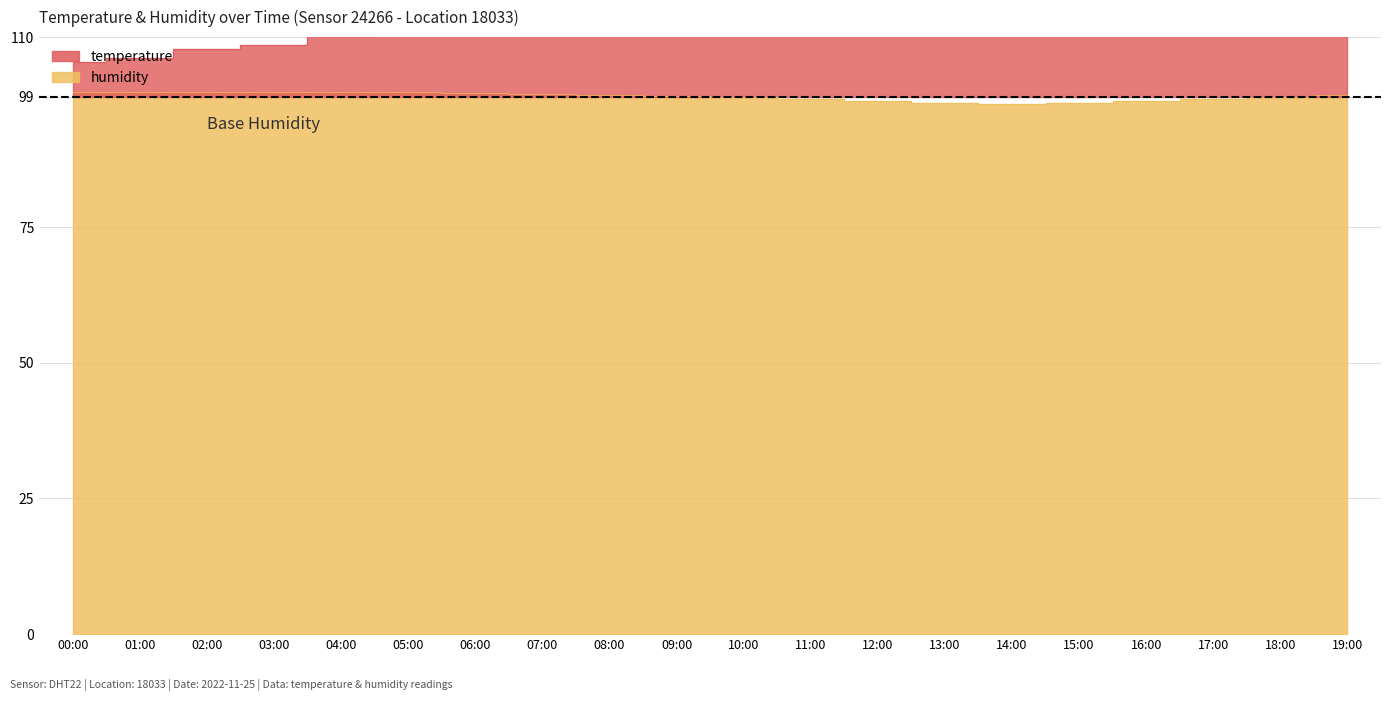

What is the spread (max minus min) of values at 07:00?

13.8